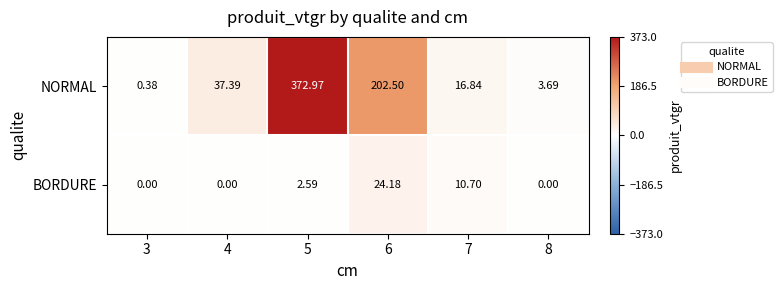

Which series has the largest total across all categories?

NORMAL